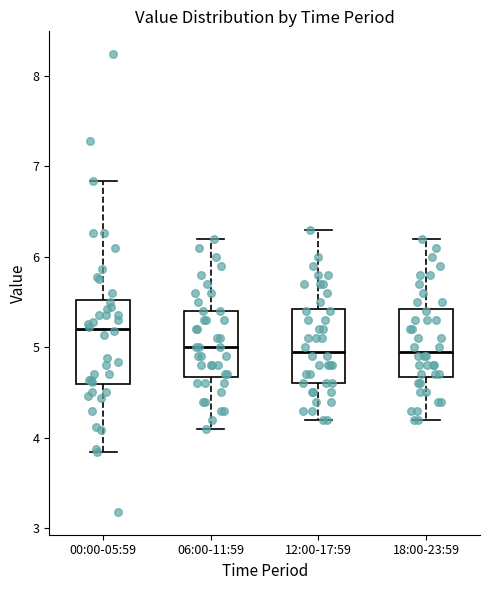

Reading left to right, transcribe this box plot: for each box, give where its median line is, the range the box spans, and where its two whiskers end, as read against the y-axis. The values are not printed on the chart, so give them approximately, as read against the axis.

00:00-05:59: median 5.2, box 4.6 to 5.5, whiskers 3.8 to 6.8
06:00-11:59: median 5.0, box 4.7 to 5.4, whiskers 4.1 to 6.2
12:00-17:59: median 5.0, box 4.6 to 5.4, whiskers 4.2 to 6.3
18:00-23:59: median 5.0, box 4.7 to 5.4, whiskers 4.2 to 6.2